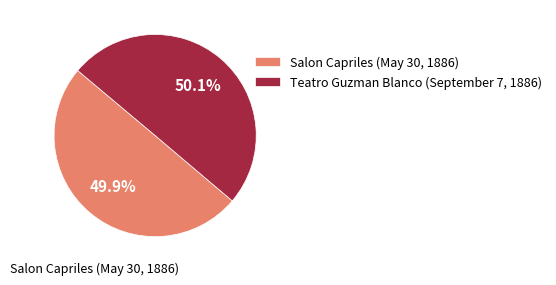

Is it true that Salon Capriles (May 30, 1886) is 50% of the pie?

True